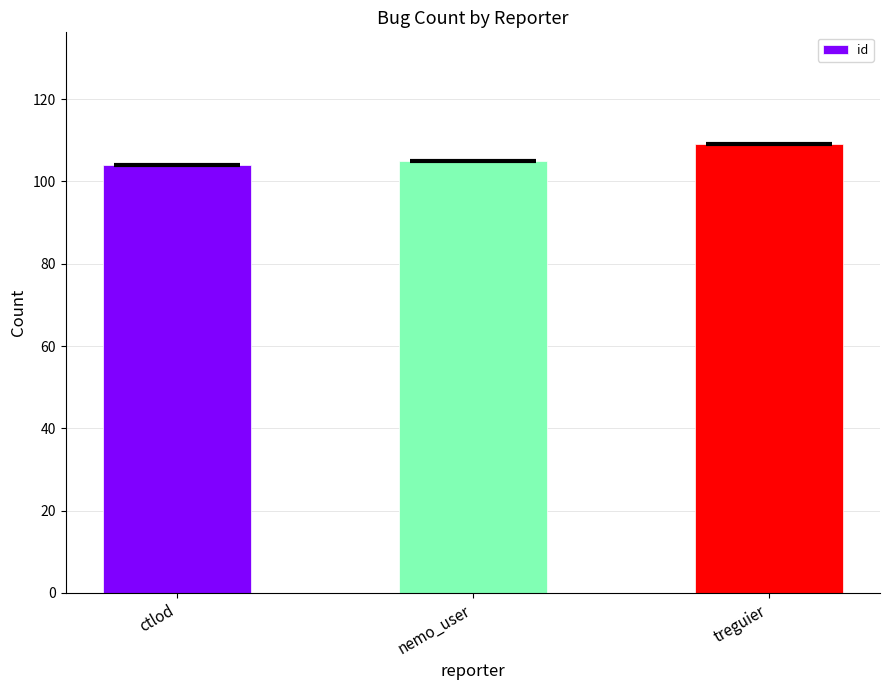

What is the average value?

106